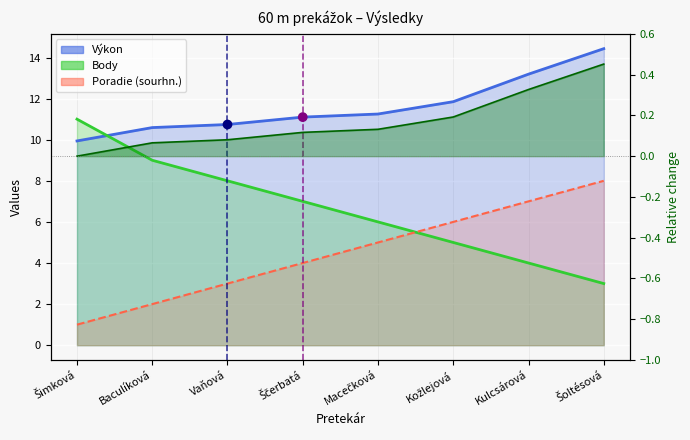

Which series has the largest total across all categories?

Výkon